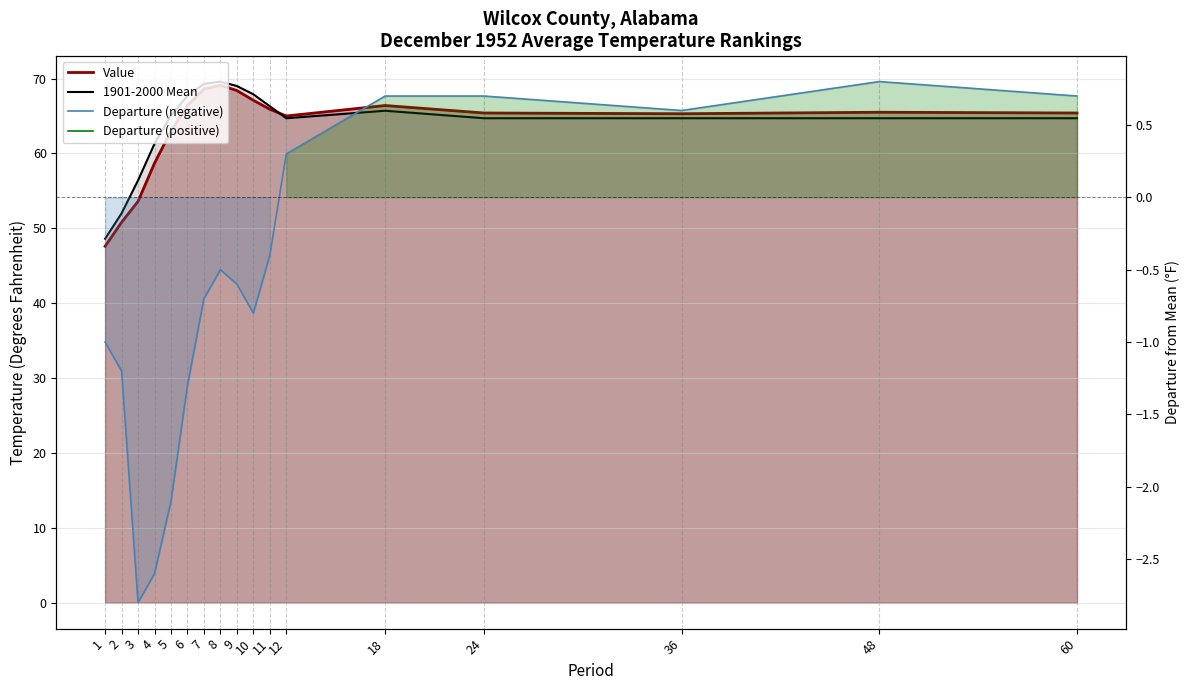

Between 24 and 48, which series saw the biggest shift?

Departure